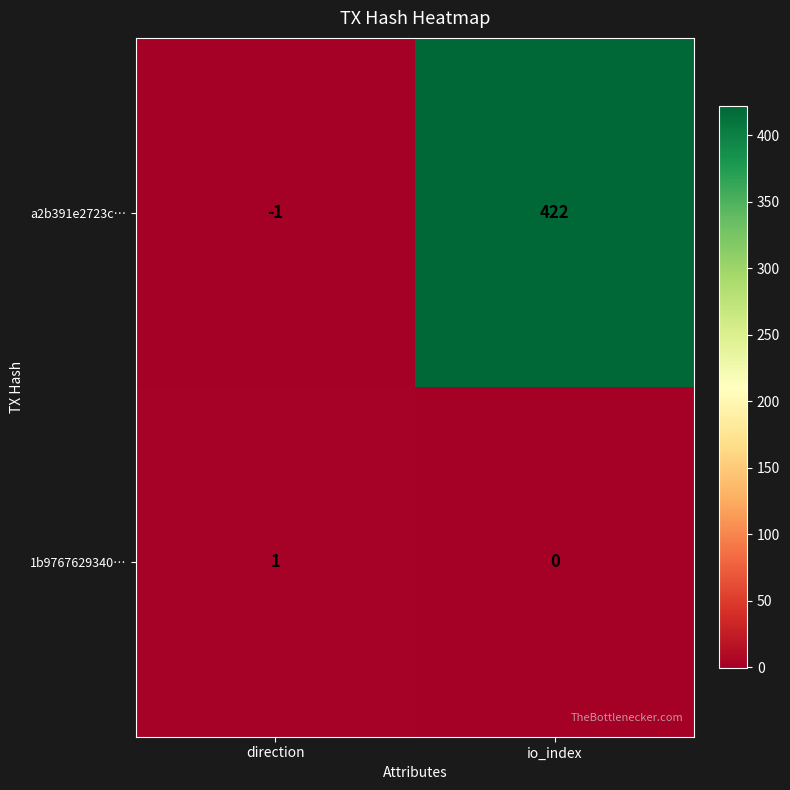

Which label corresponds to the smallest value in the chart?

direction